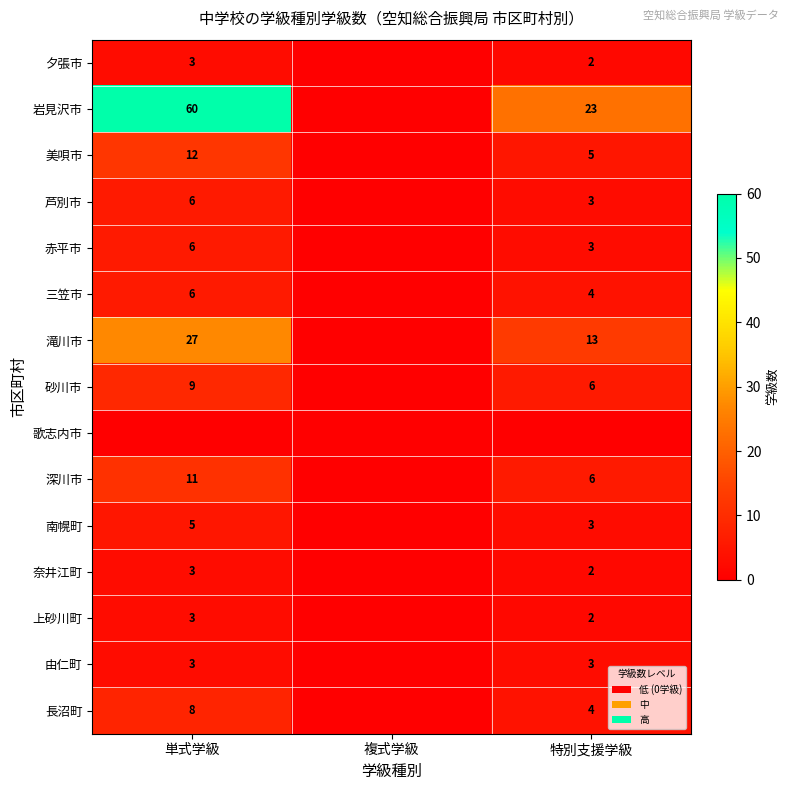

True or false: 長沼町 has a value of 14 at 単式学級.

False